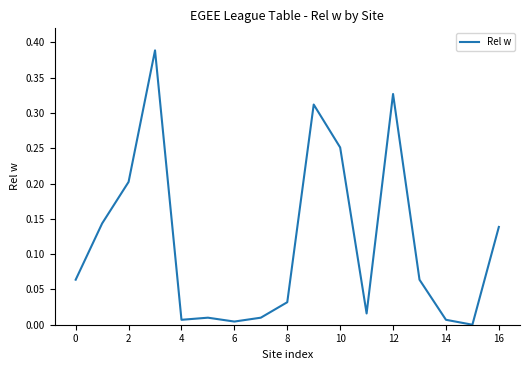

Reading left to right, what are all the values shown in this chart?

0.1	0.1	0.2	0.4	0.0	0.0	0.0	0.0	0.0	0.3	0.3	0.0	0.3	0.1	0.0	0.0	0.1